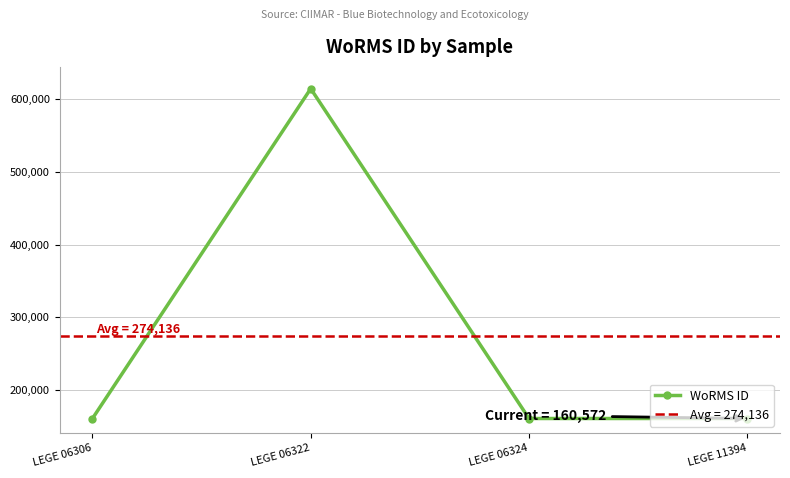

Which has a higher value, LEGE 06322 or LEGE 06306?

LEGE 06322